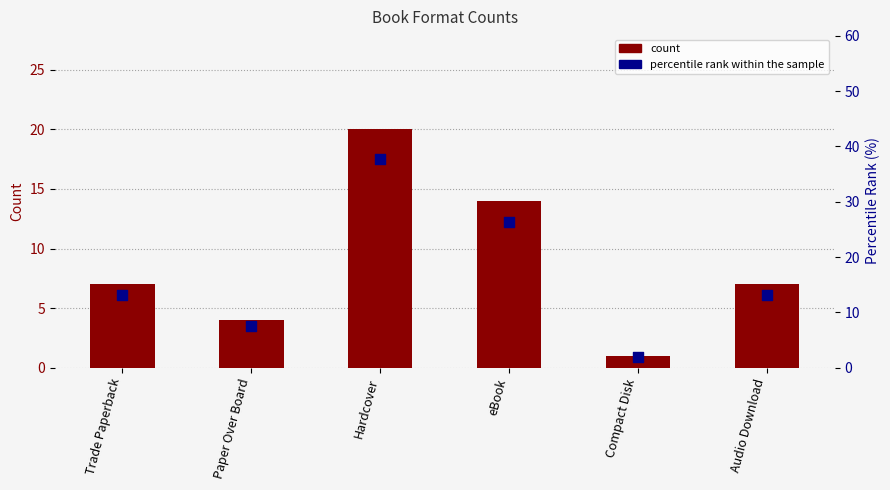

Is the value of count at Compact Disk greater than the value of percentile rank within the sample at Compact Disk?

No